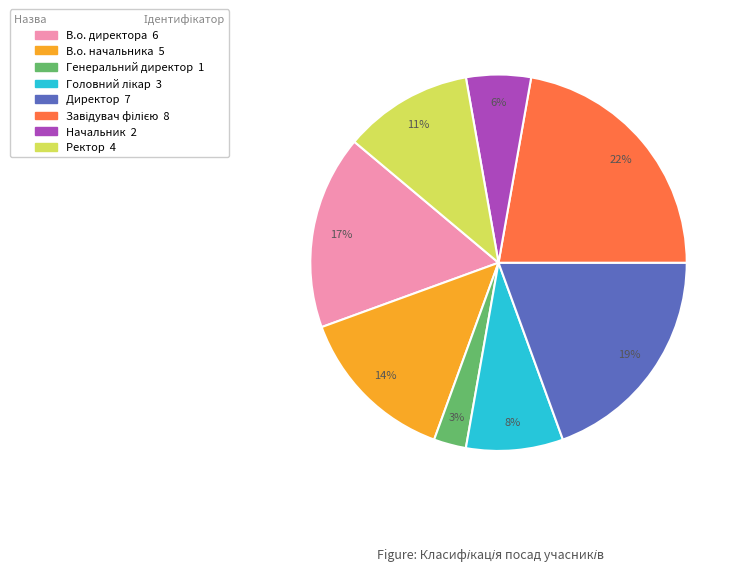

Between Директор and В.о. начальника, which is larger?

Директор